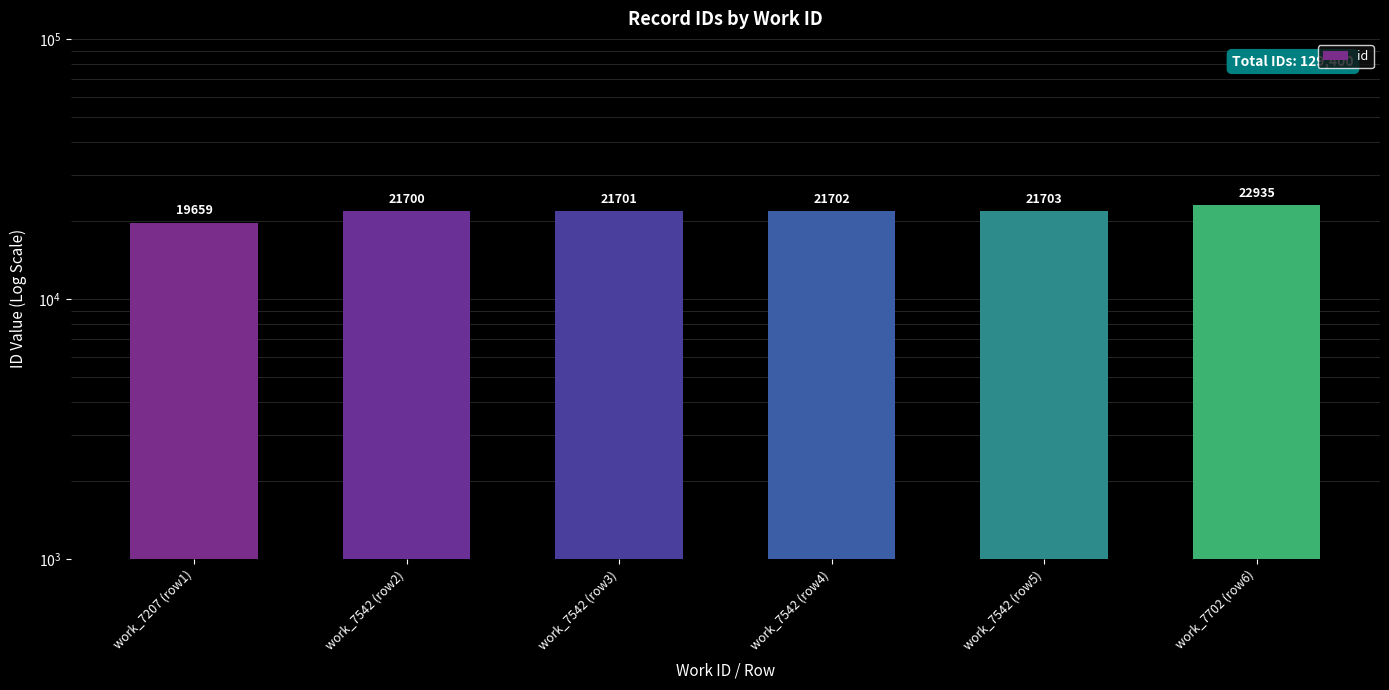

How many data points are above 21702?

2